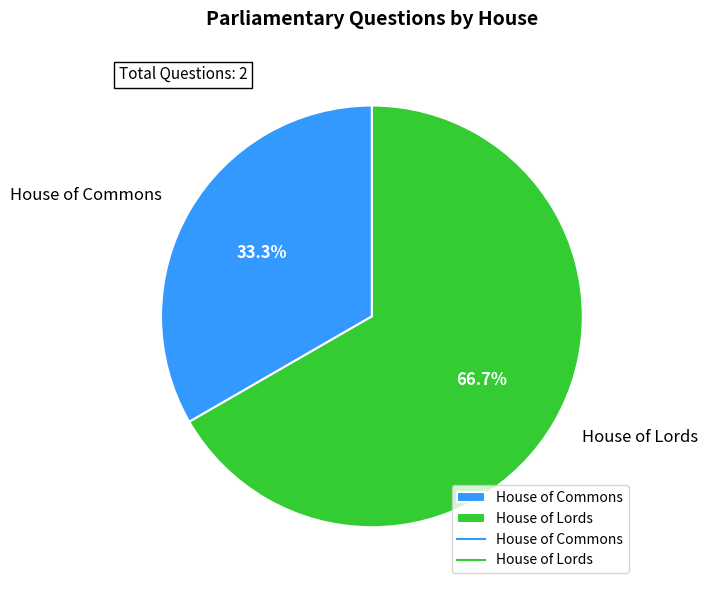

Rank the categories by value from highest to lowest.

House of Lords, House of Commons